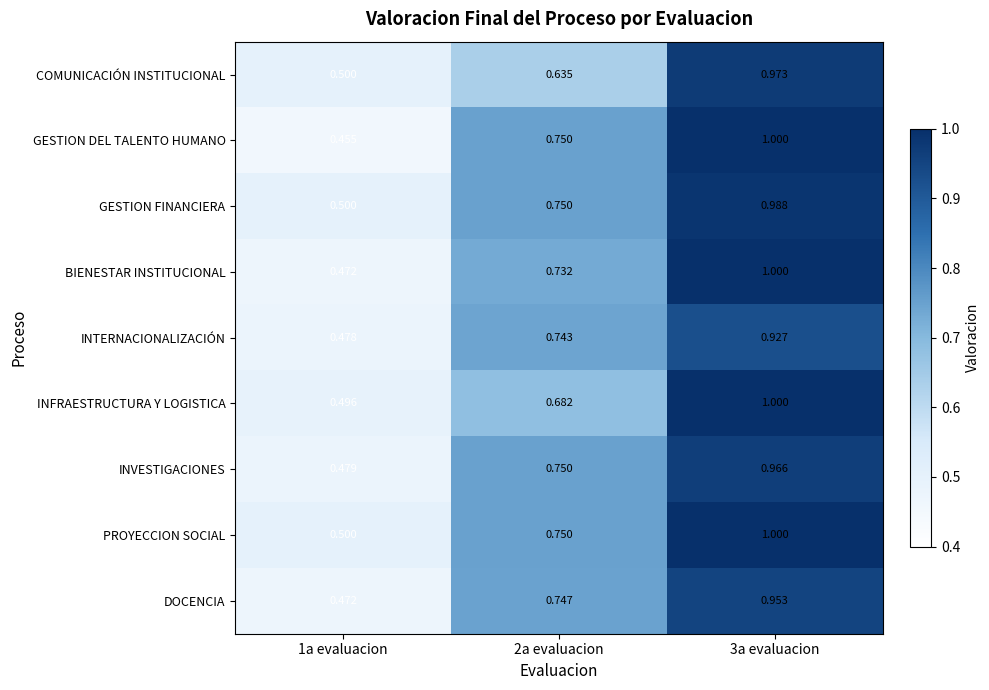

Which series has the largest range (max minus min)?

GESTION DEL TALENTO HUMANO